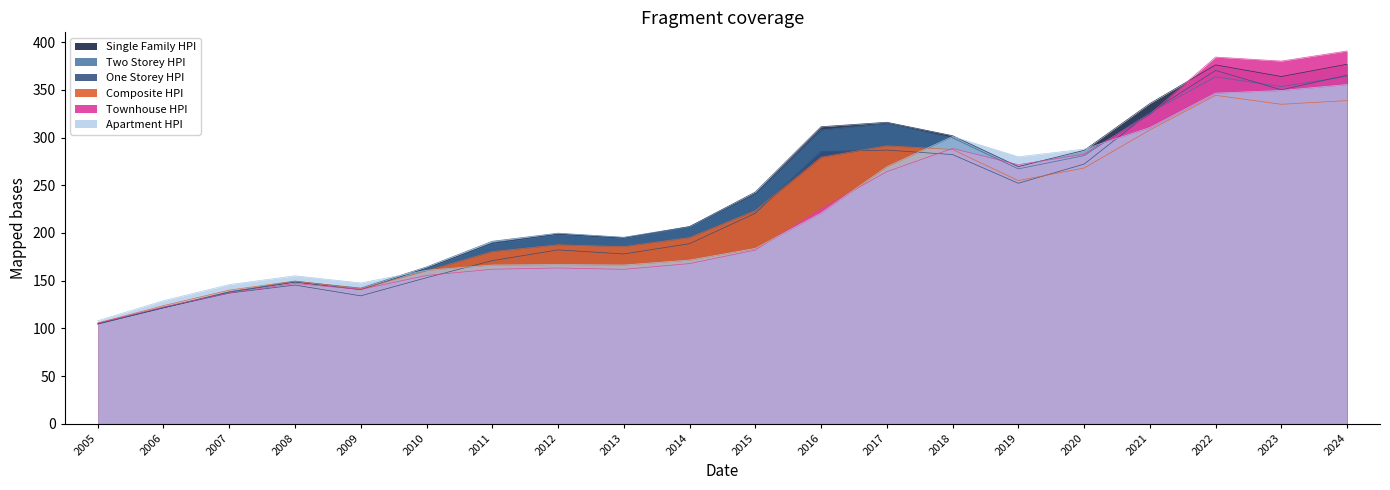

Which series has the largest range (max minus min)?

Townhouse_HPI